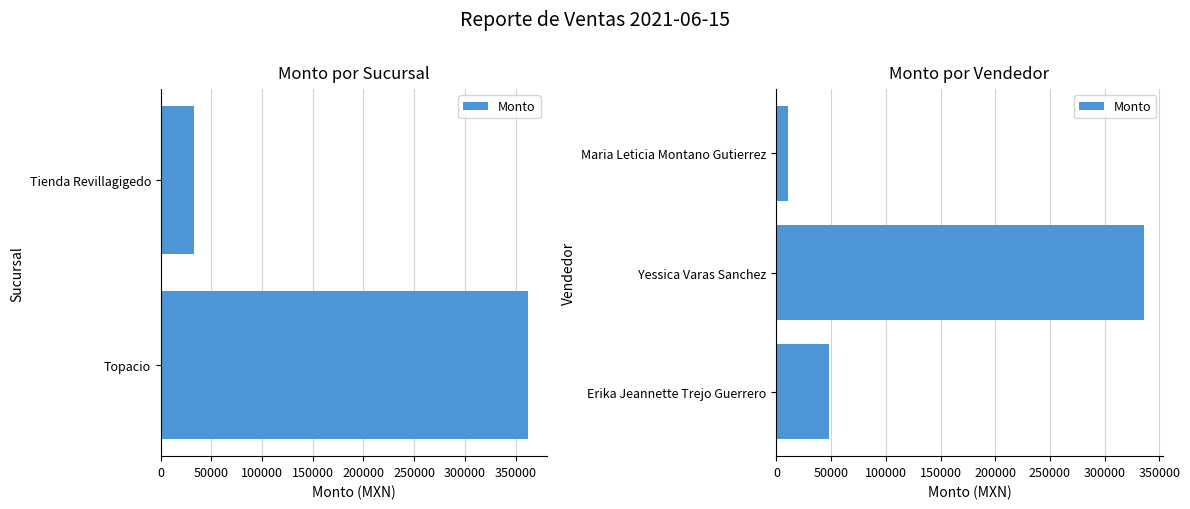

Count the number of categories in the chart.

3